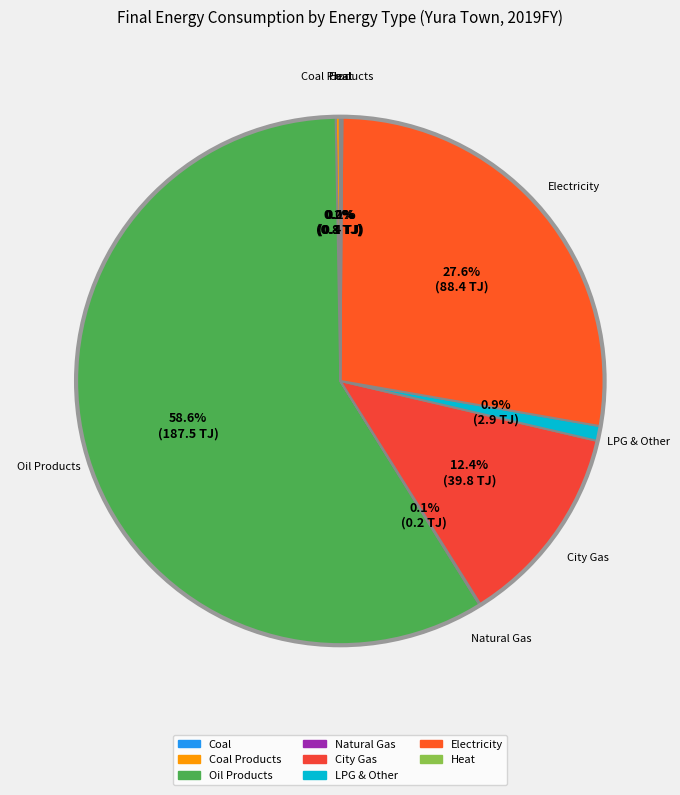

To the nearest percent, what is the average slice percentage?

12%